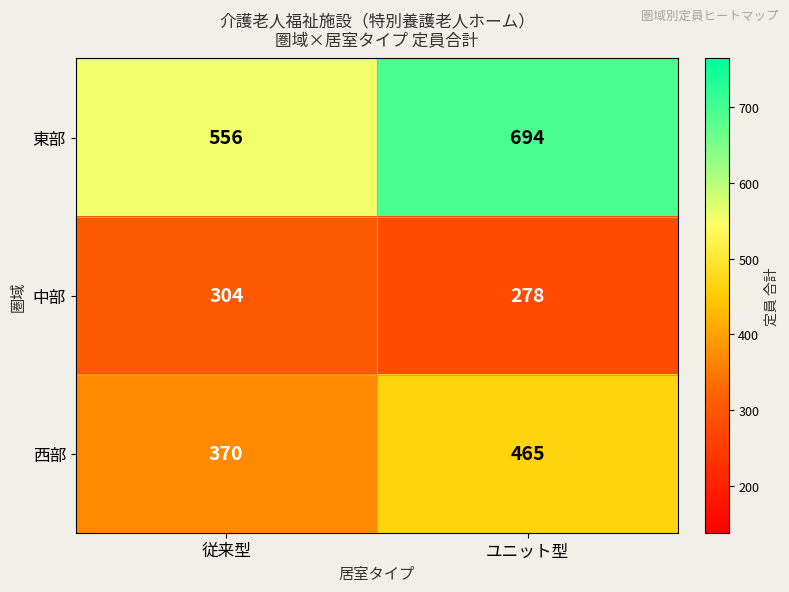

The value of 西部 at 従来型 is 198. True or false?

False